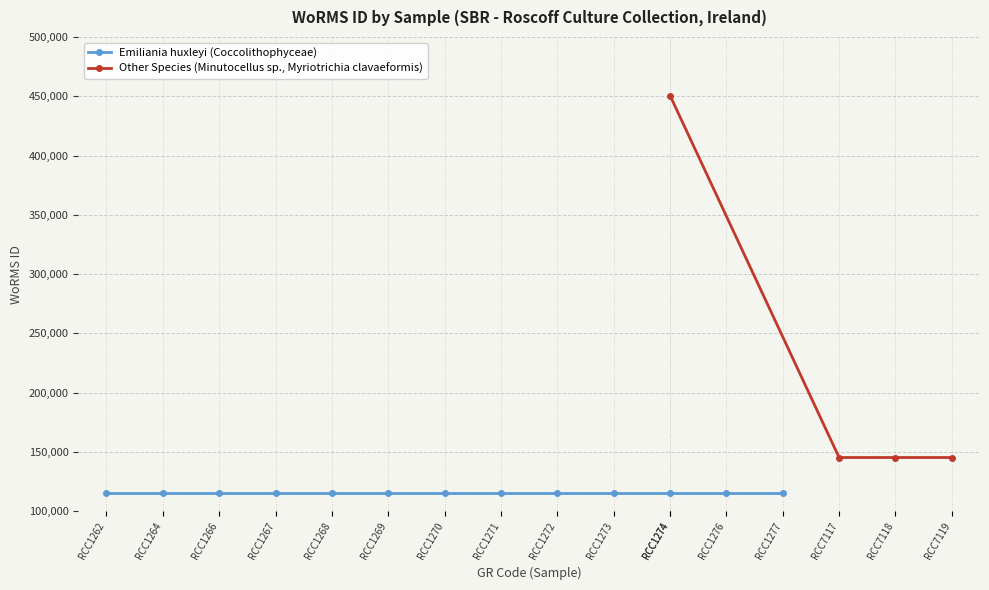

The value of Other Species (Minutocellus sp., Myriotrichia clavaeformis) at RCC7119 is 78988. True or false?

False